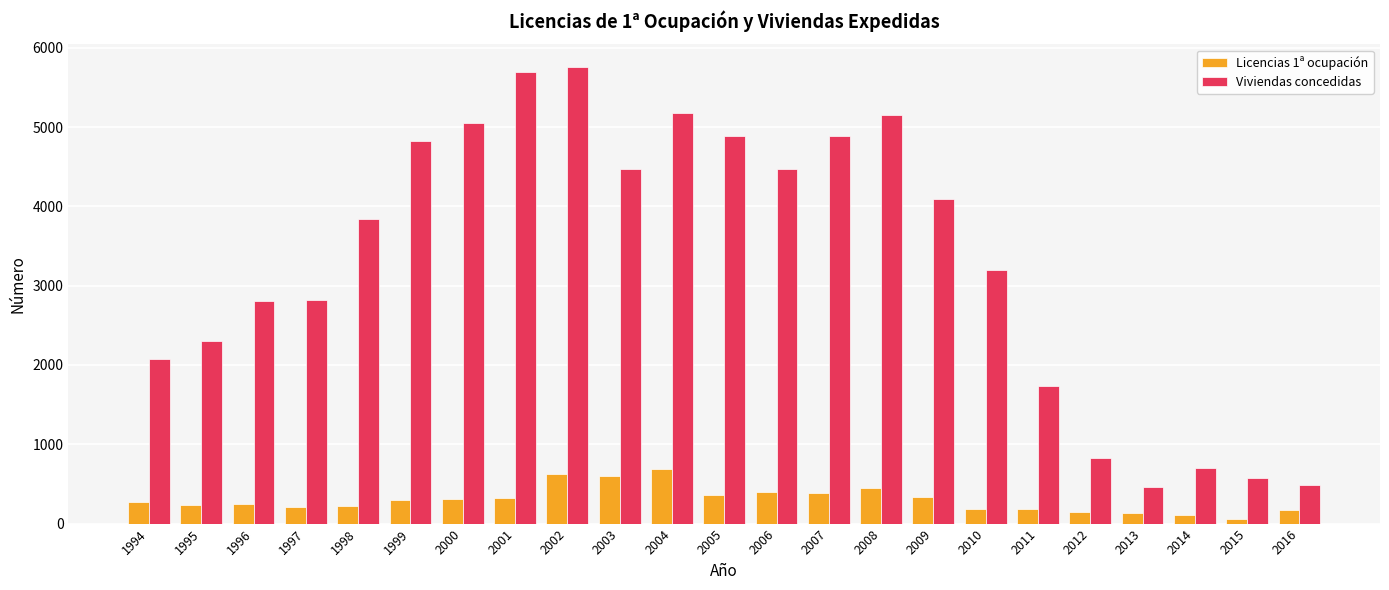

Which series changed the most between 1994 and 1998?

Viviendas concedidas